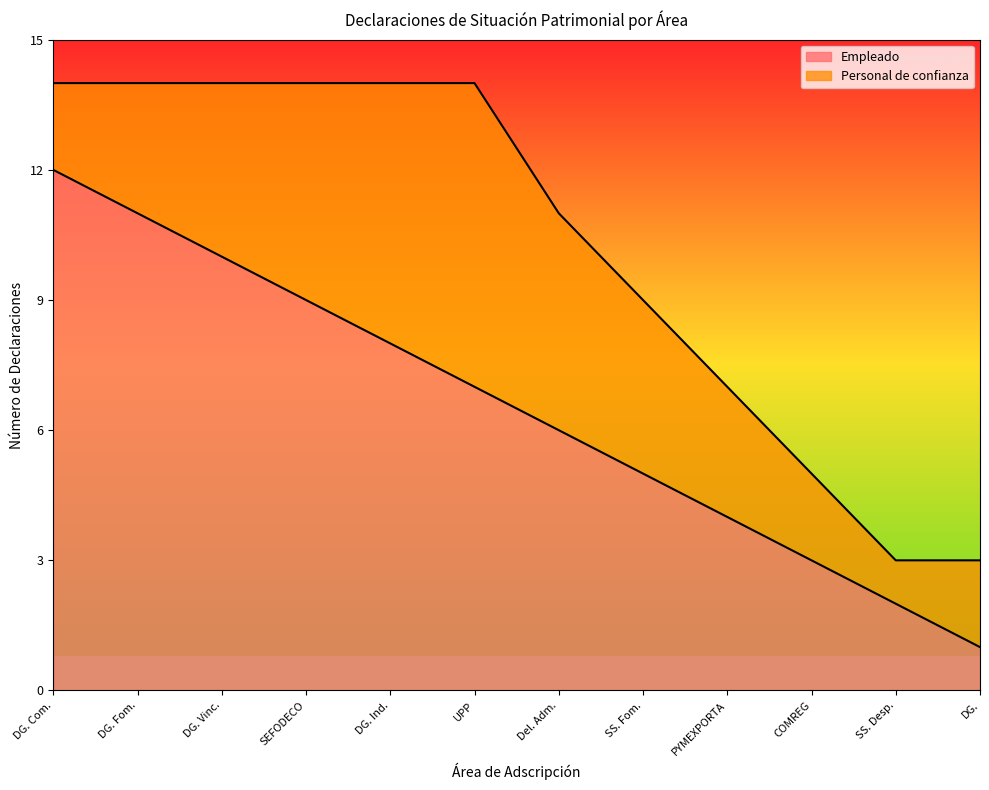

Reading left to right, list all the values displayed in this chart.

12	11	10	9	8	7	6	5	4	3	2	1